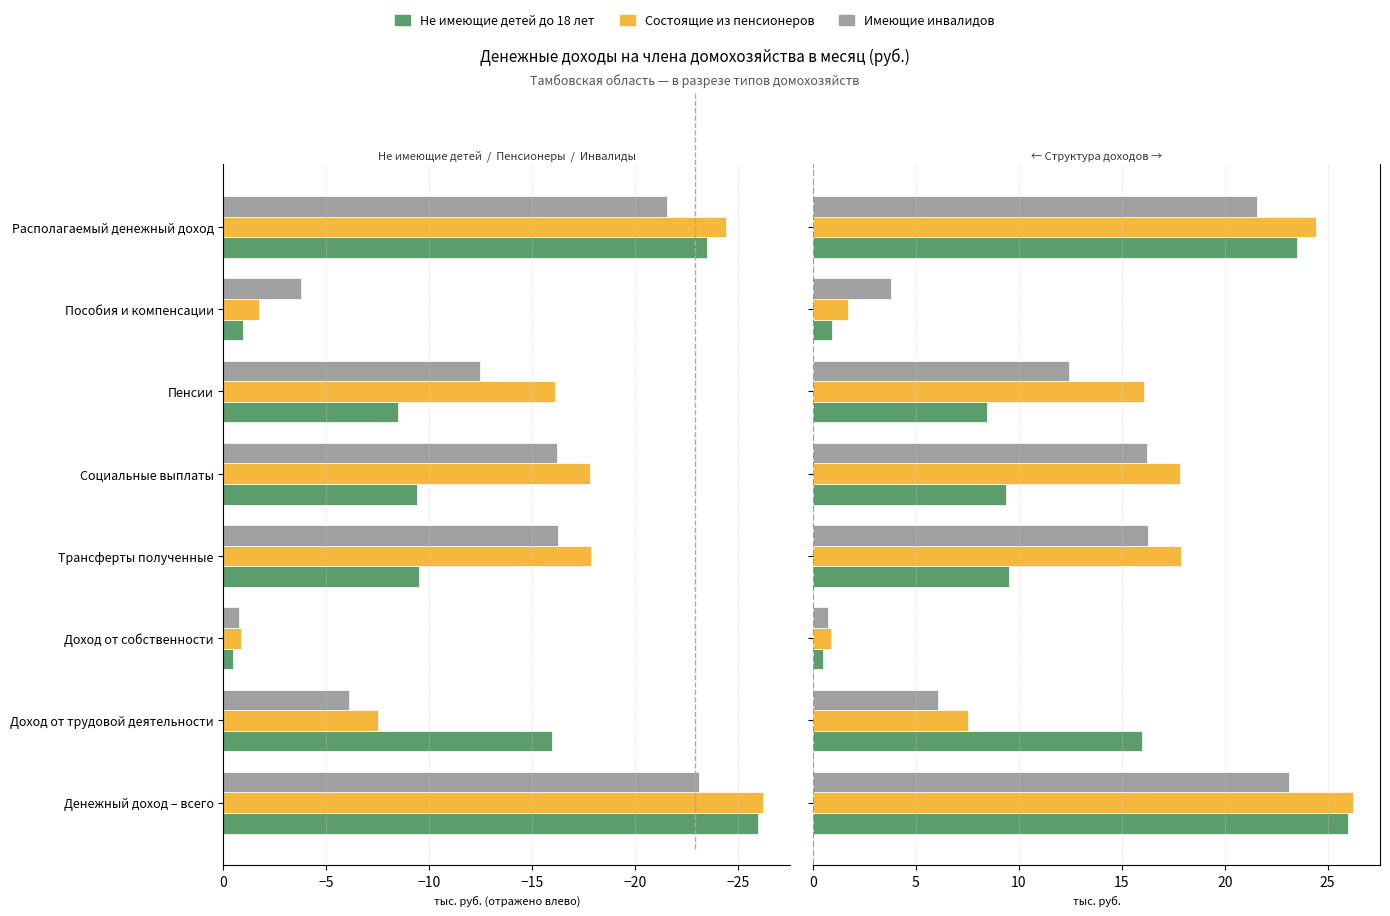

Does the chart contain any negative values?

No